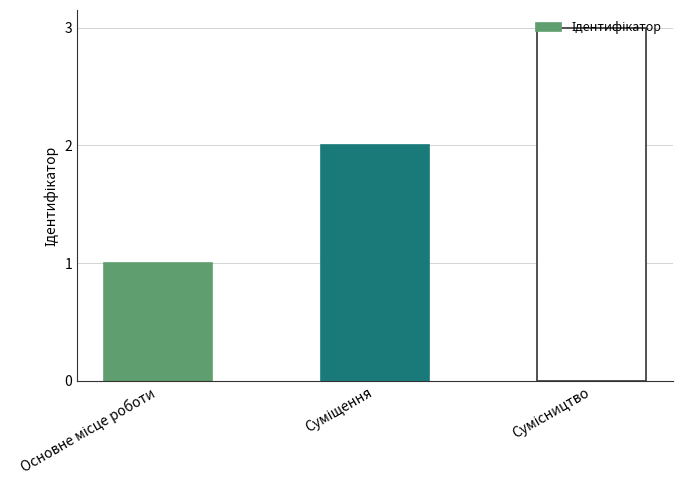

What is the greatest value displayed?

3